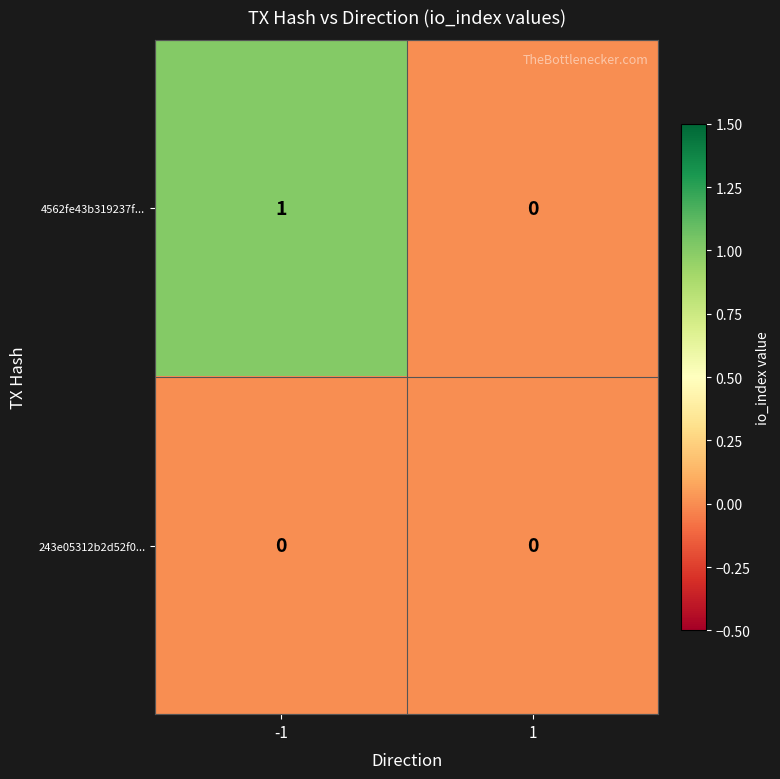

List the series in order of their overall mean, highest first.

4562fe43b319237f..., 243e05312b2d52f0...